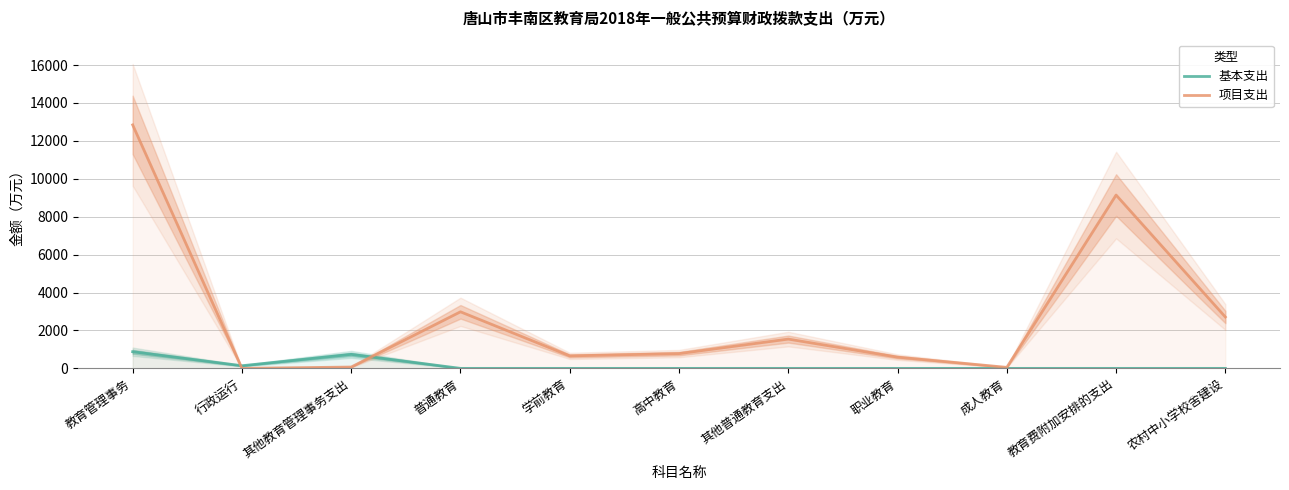

What is the total value across all series at 教育费附加安排的支出?

9144.2